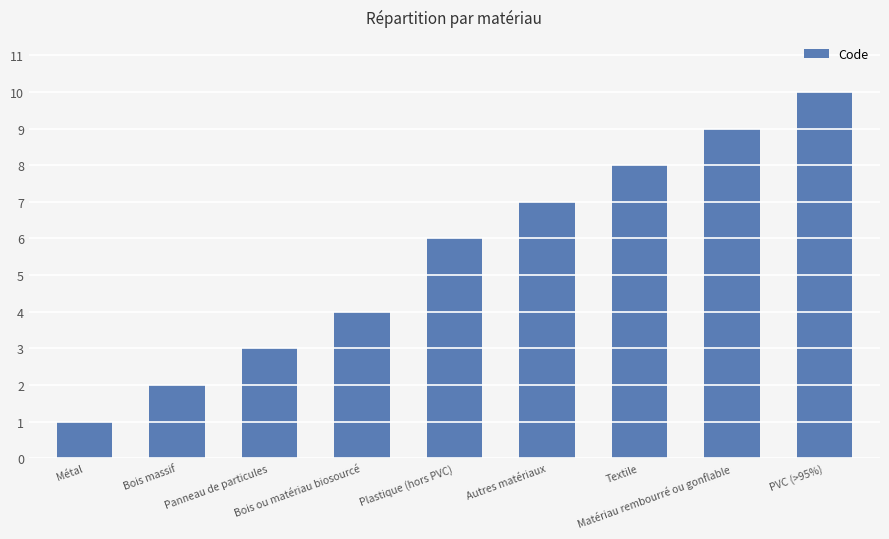

What is the value of the 3rd bar from the left?

3